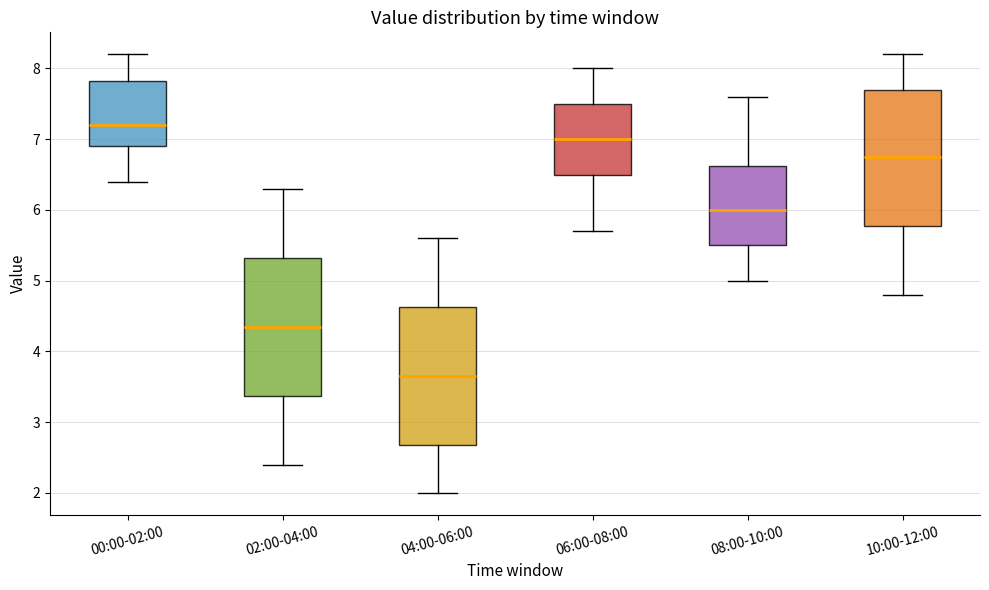

Which box has the lowest median line?

04:00-06:00